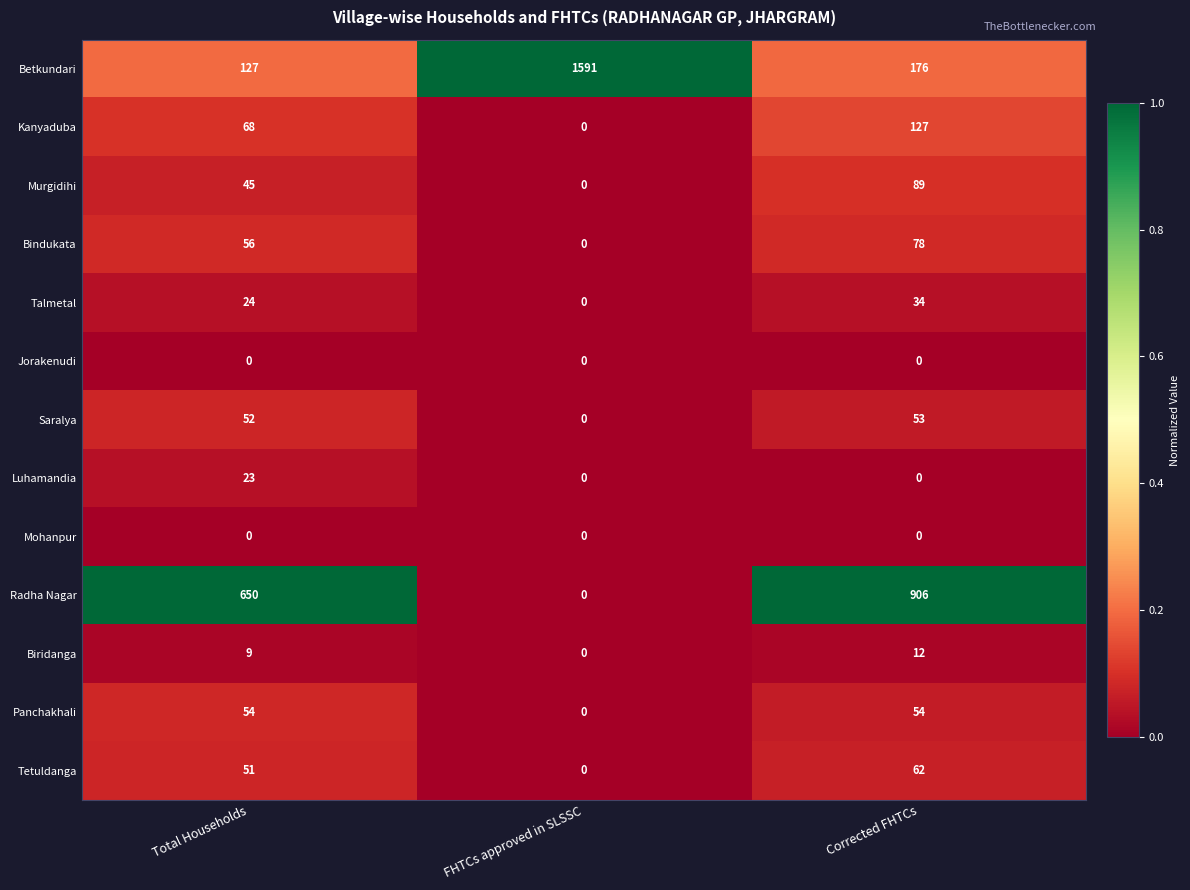

The value of Luhamandia at Total Households is 23. True or false?

True